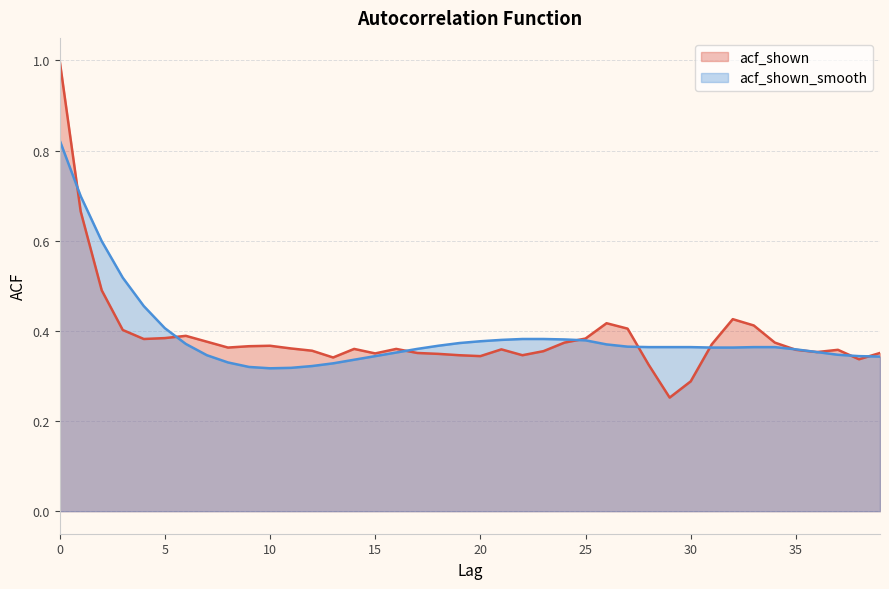

Does the chart have visible grid lines?

Yes